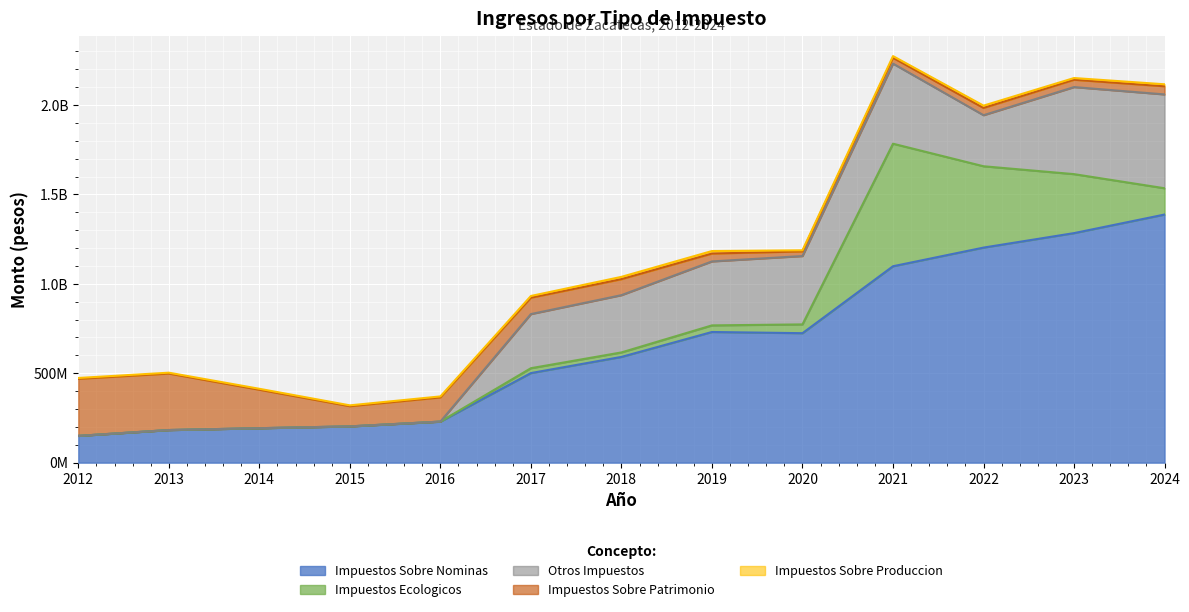

What is the approximate value of Impuestos Ecologicos at 2020?

49120682.2